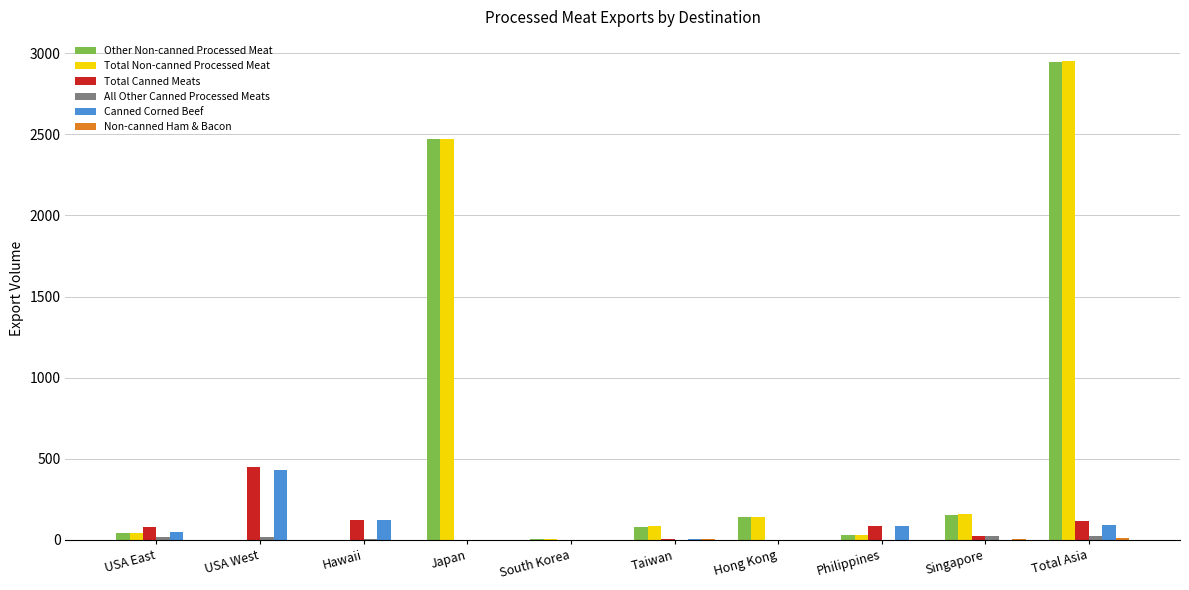

True or false: Canned Corned Beef has a value of 86.6 at Philippines.

True